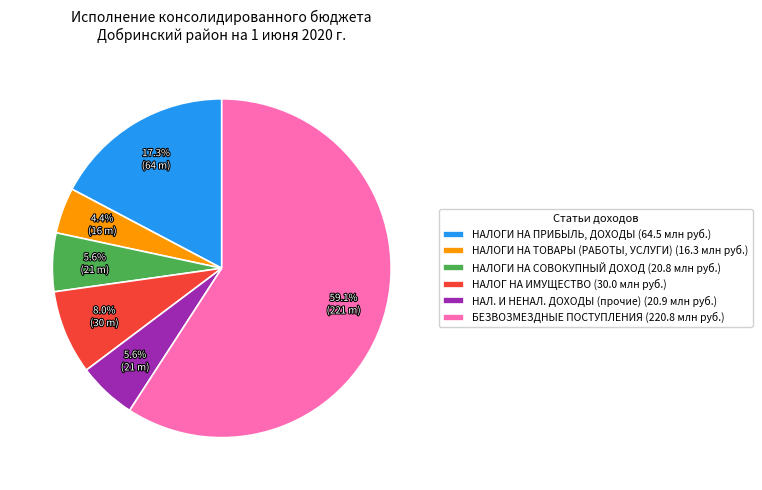

Count the number of slices in the pie.

6